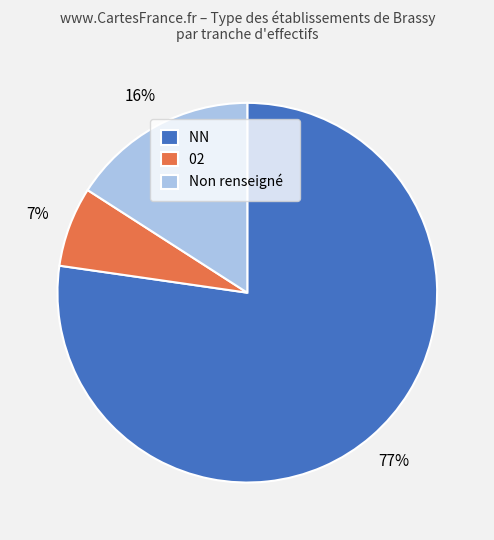

Is NN the majority of the pie?

Yes